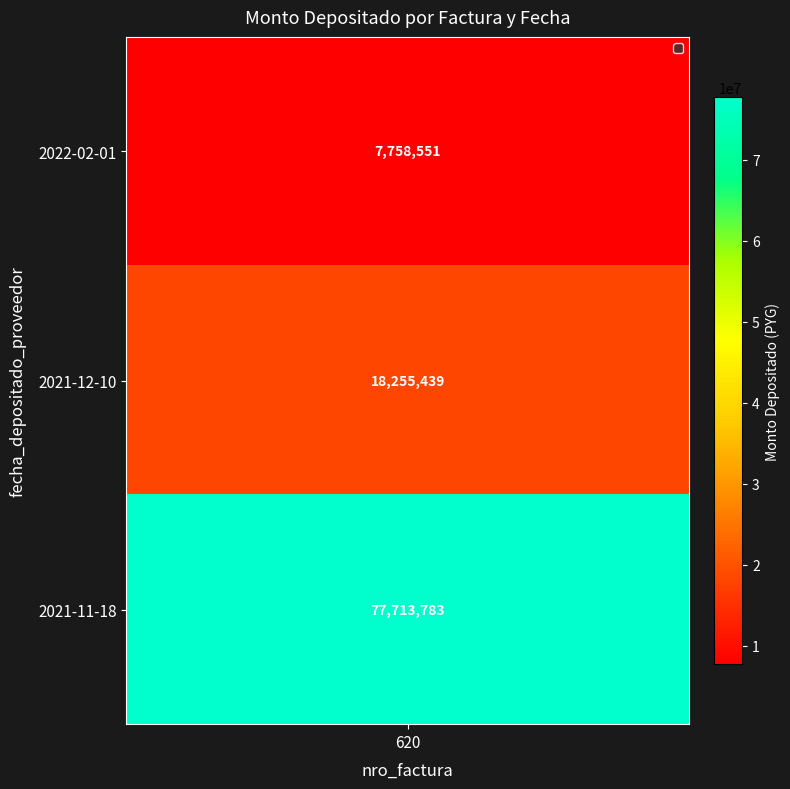

What is the change in value from 2022-02-01 to 2021-12-10?

+10496888